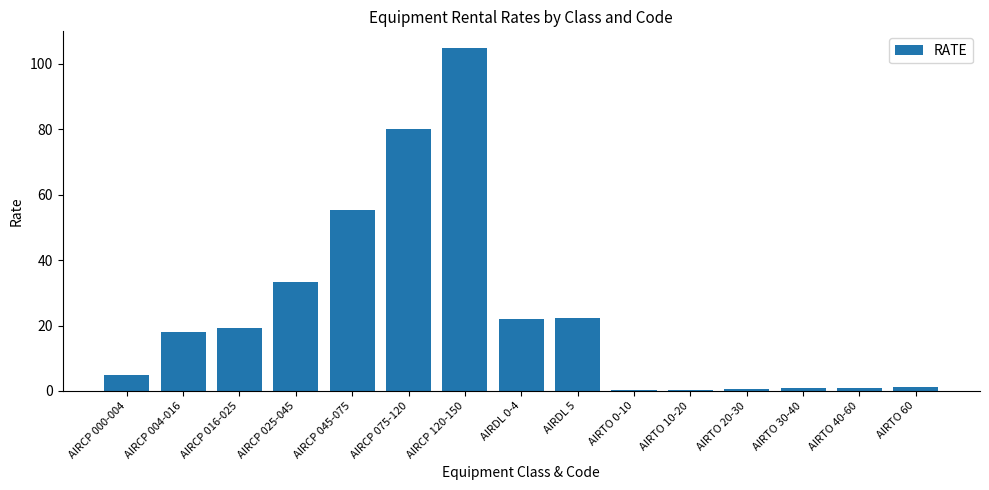

Does the chart contain stacked bars?

No